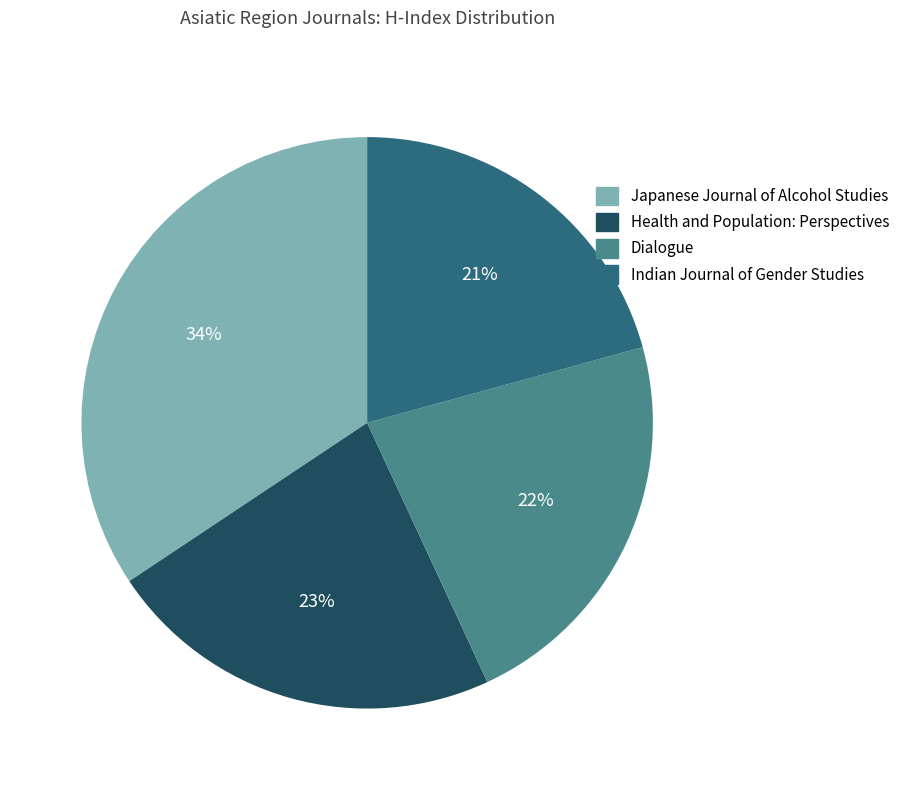

Do Dialogue and Japanese Journal of Alcohol Studies together represent more than half of the pie?

Yes